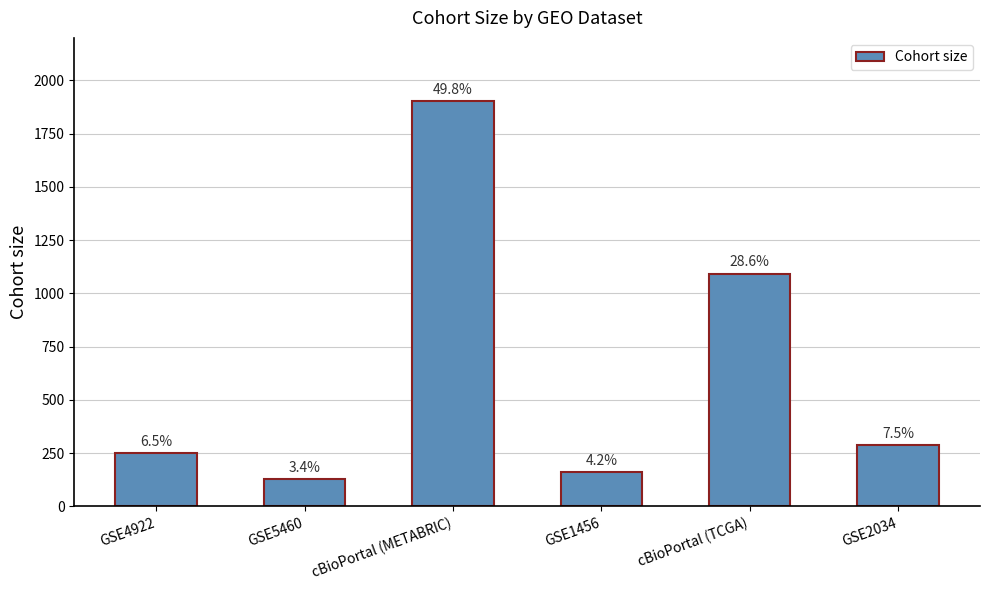

Does the chart contain any negative values?

No